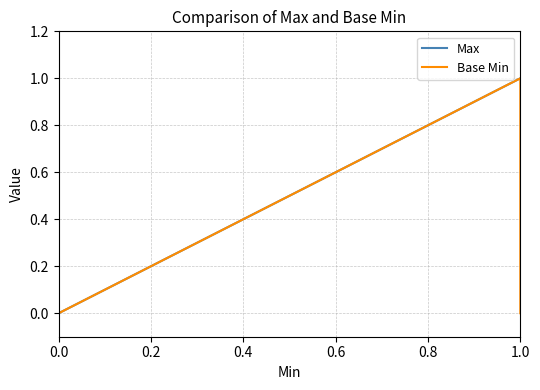

How many lines are shown in the chart?

2